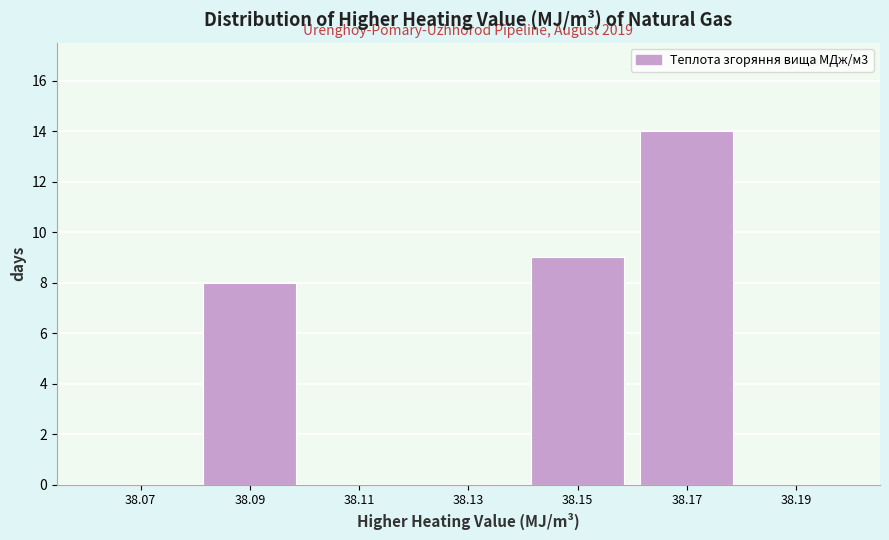

Reading right to left, transcribe all the data shown in this chart.

38.19=0	38.17=14	38.15=9	38.13=0	38.11=0	38.09=8	38.07=0